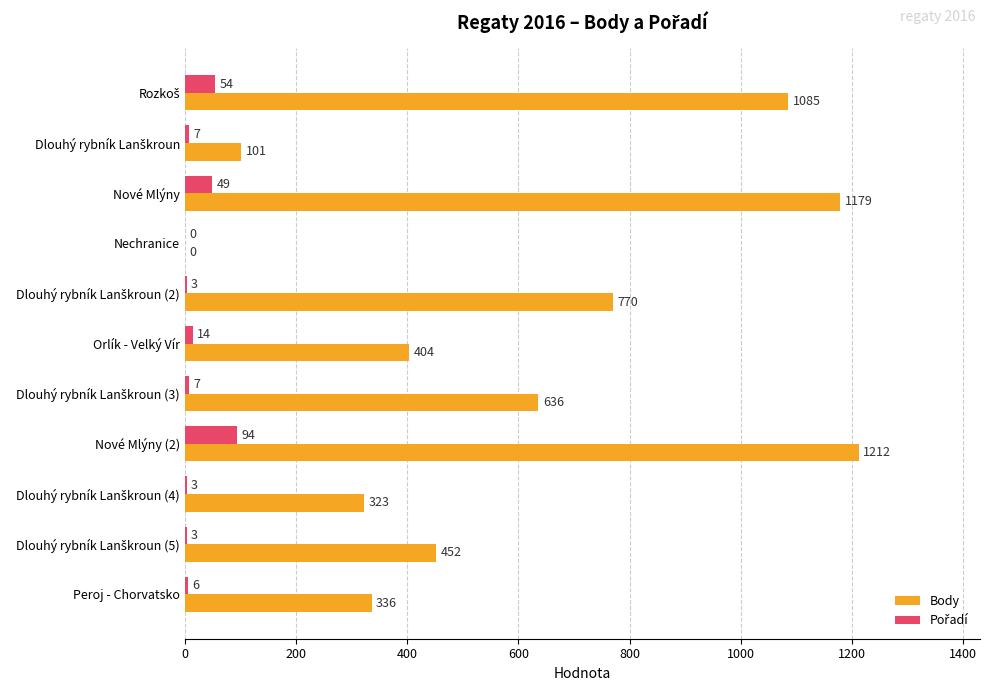

How many positive values does the Body series have?

10